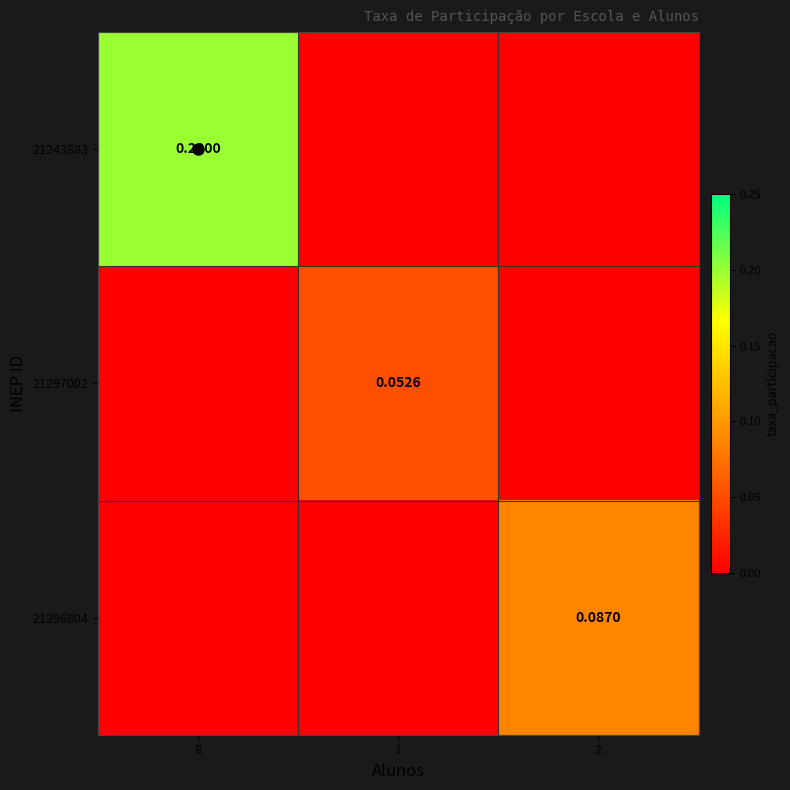

Is the value of 21243883 at 8 greater than the value of 21296804 at 2?

Yes